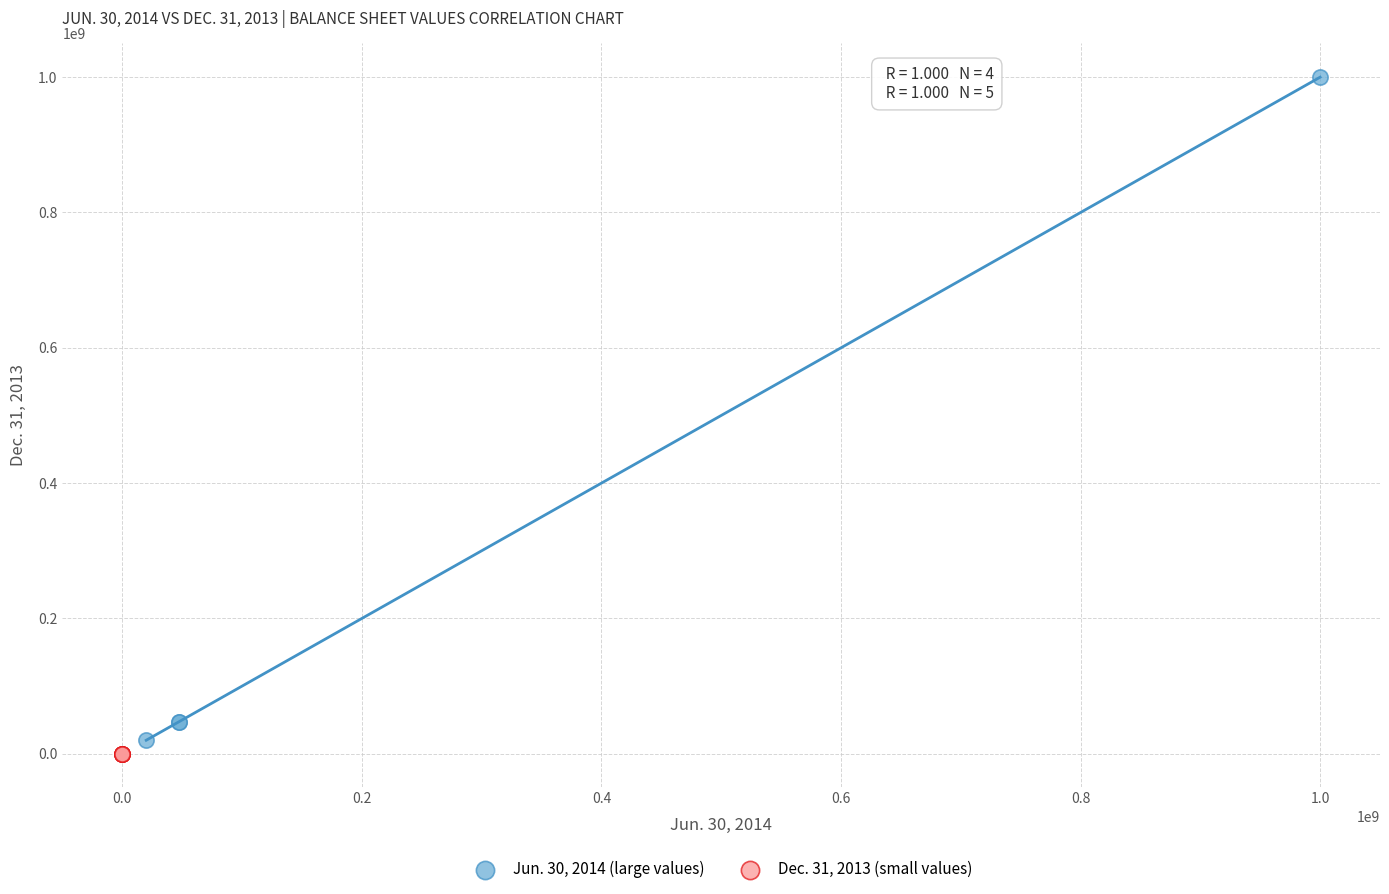

Which series has the largest Y range (max minus min)?

Jun. 30, 2014 (large values)